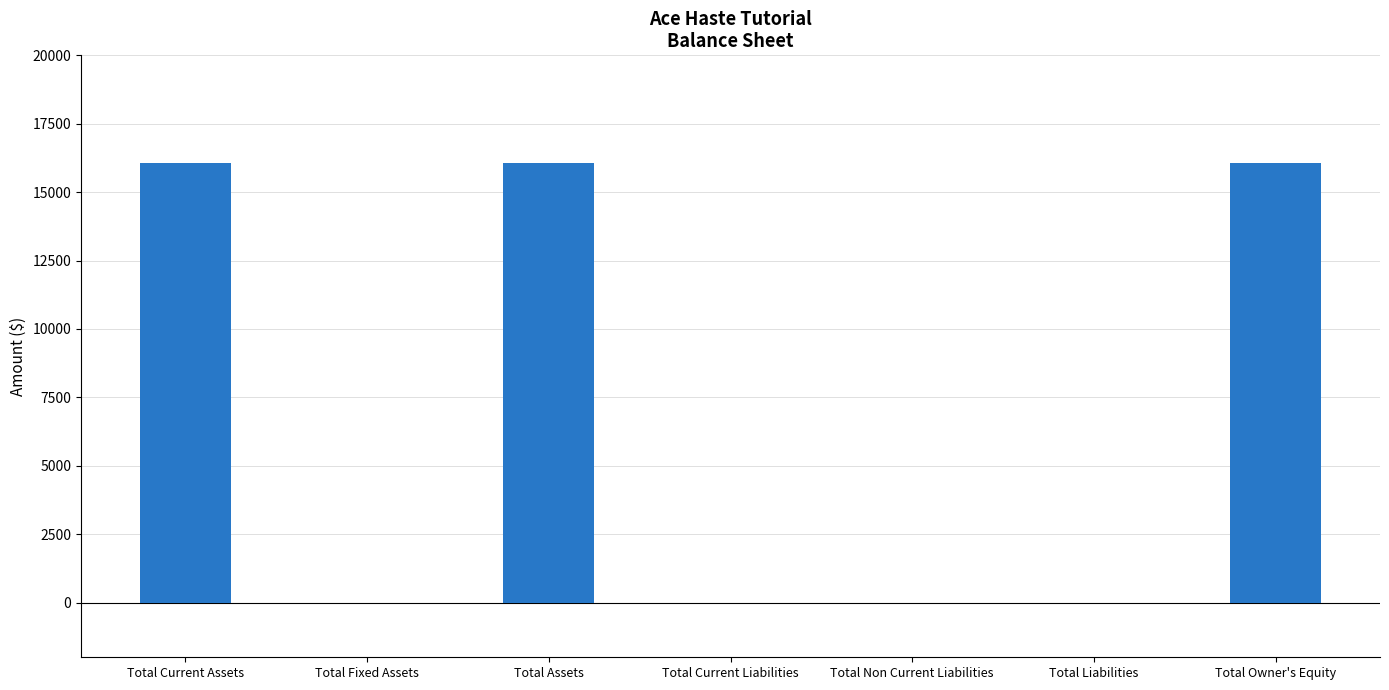

How many data points does each series have?

7